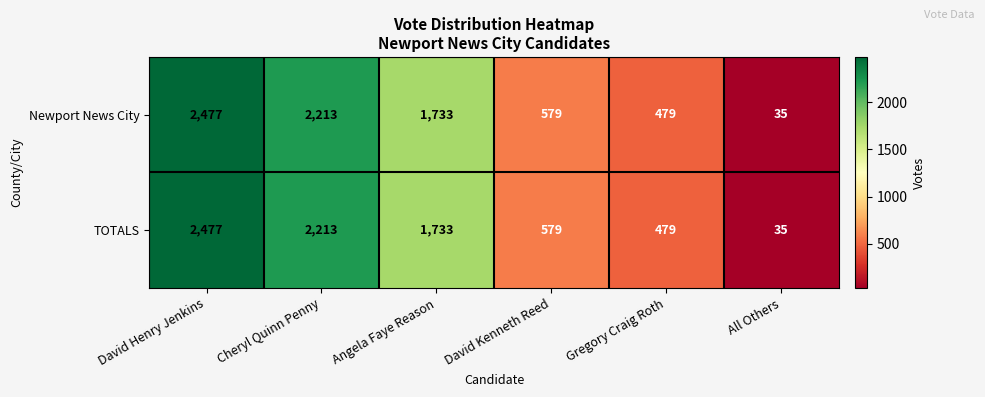

What is the difference between the maximum and minimum values in the Newport News City series?

2442